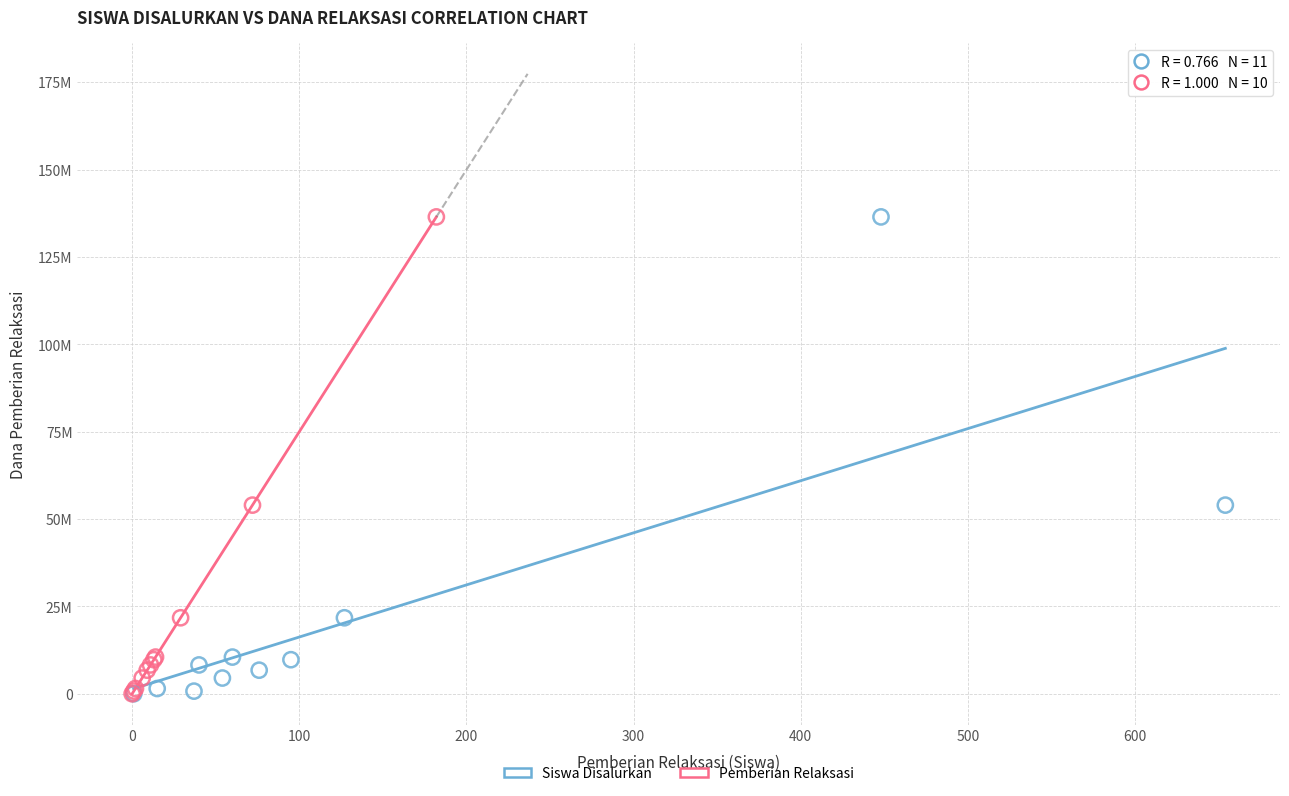

What are all the series names shown in the legend?

Siswa Disalurkan, Pemberian Relaksasi